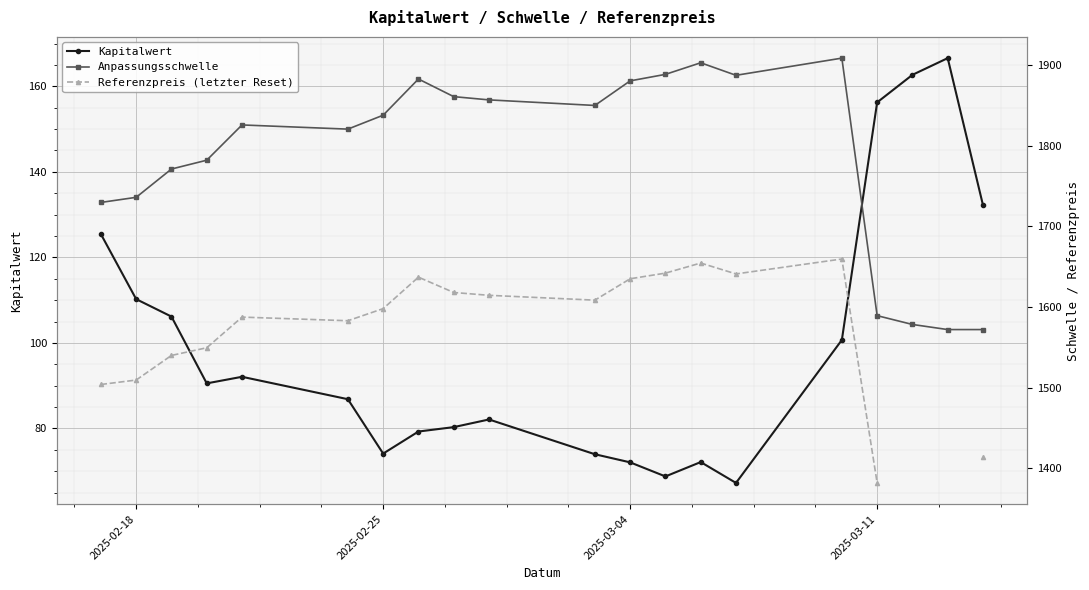

True or false: Kapitalwert has more than 1 points higher than both neighbors.

True